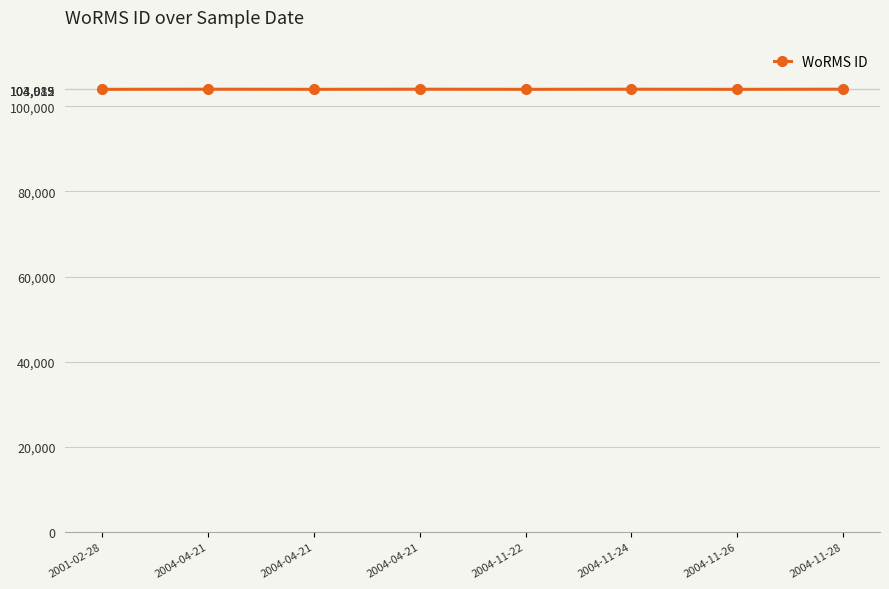

How many values are below 104012?

4